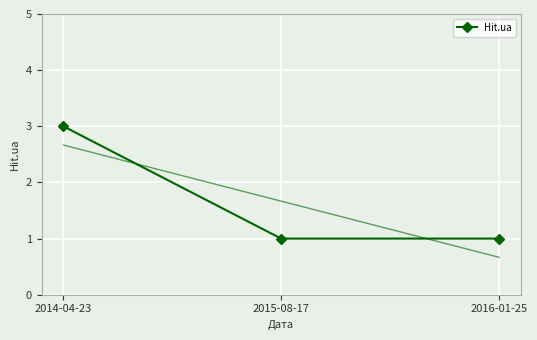

What position from the left is 2016-01-25?

3